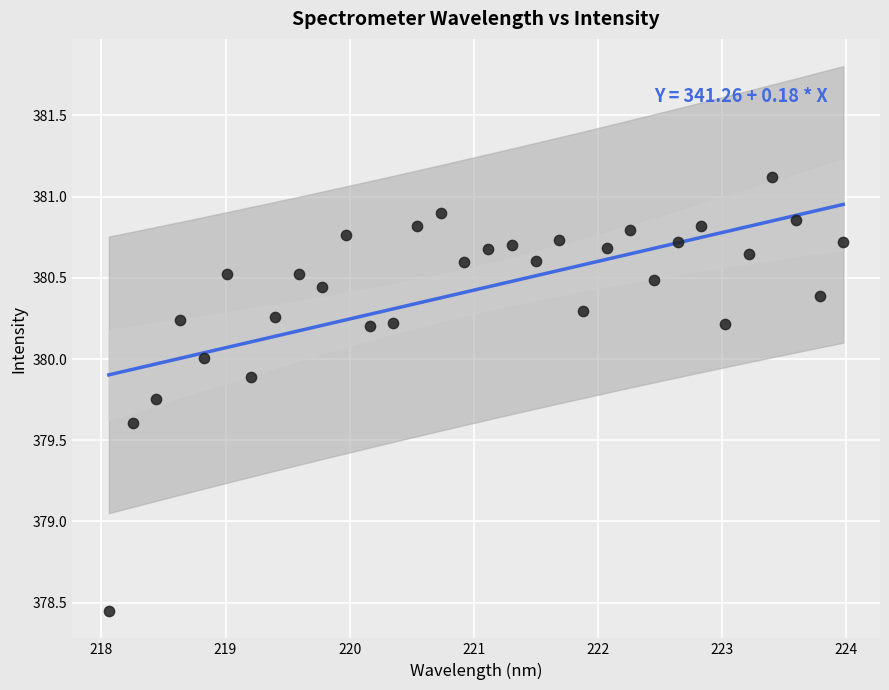

What is the range of Y values (max minus min)?

2.7